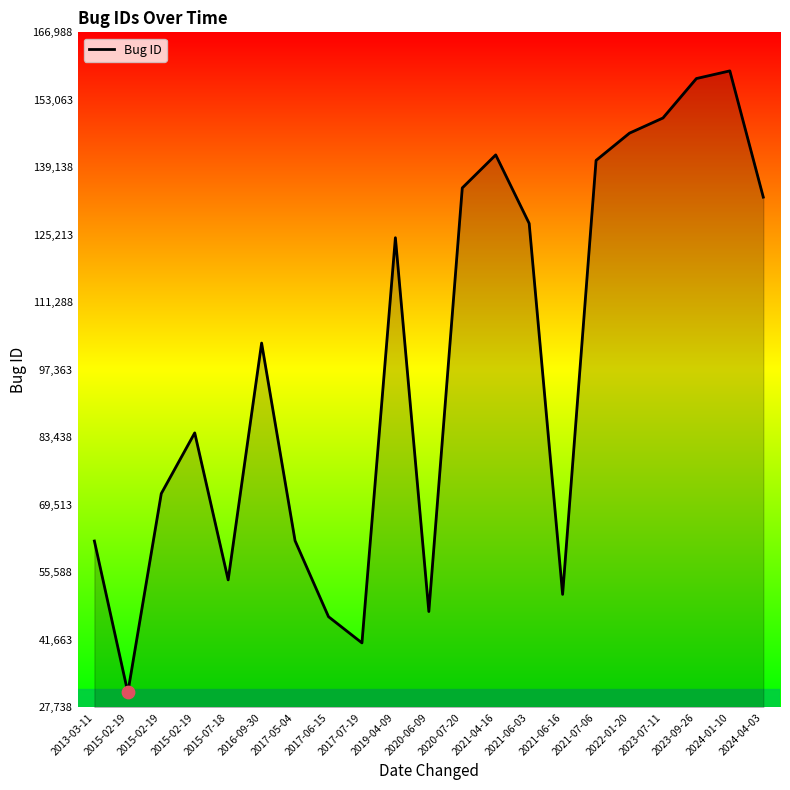

How many lines are shown in the chart?

1